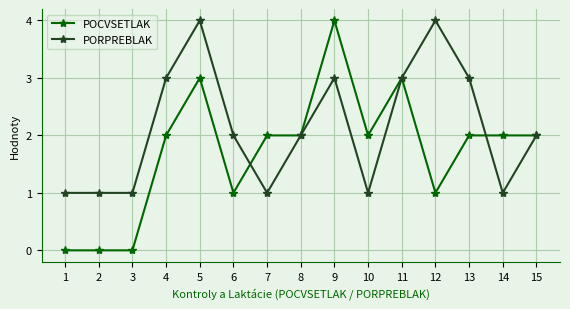

Between which two adjacent categories do PORPREBLAK and POCVSETLAK first intersect?

6 and 7